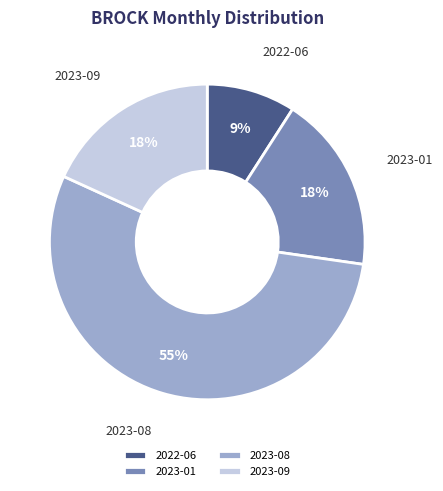

To the nearest percent, what is the combined percentage of 2023-01 and 2023-08?

73%